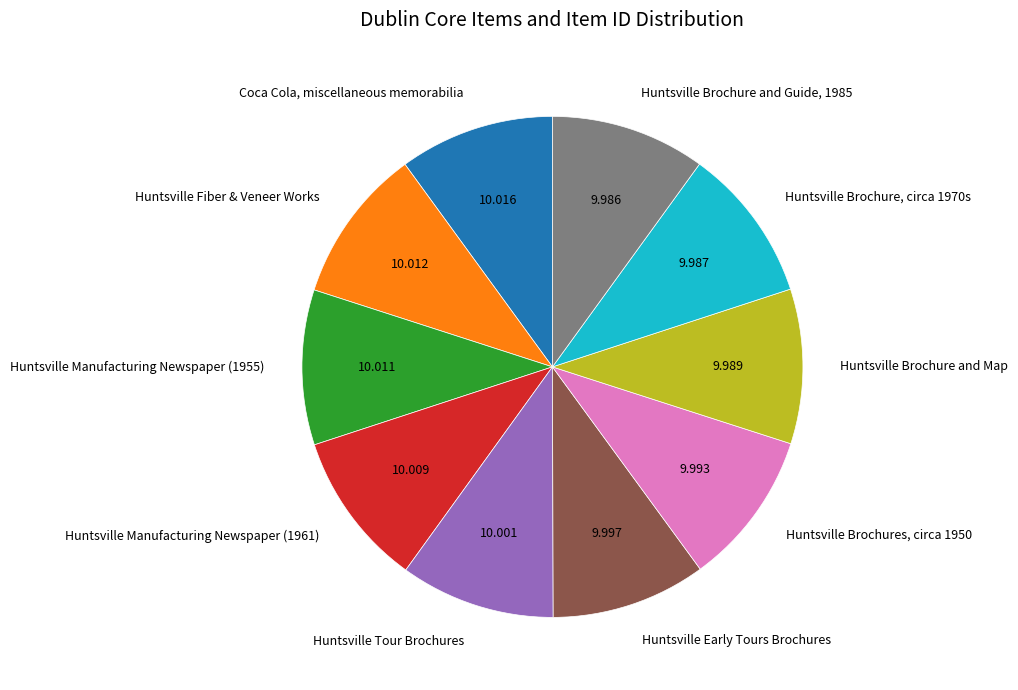

Is there a majority slice in this chart?

No